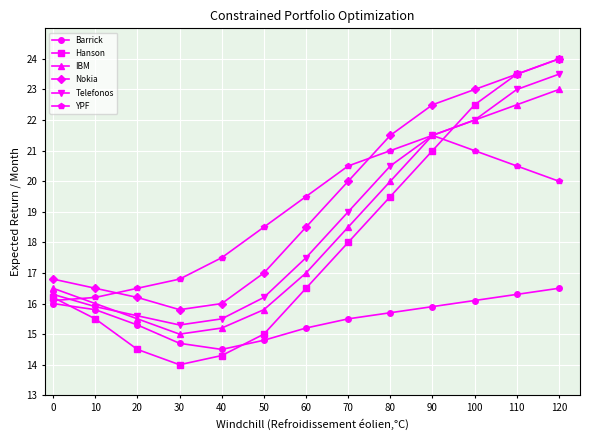

What are all the series names shown in the legend?

Barrick, Hanson, IBM, Nokia, Telefonos, YPF